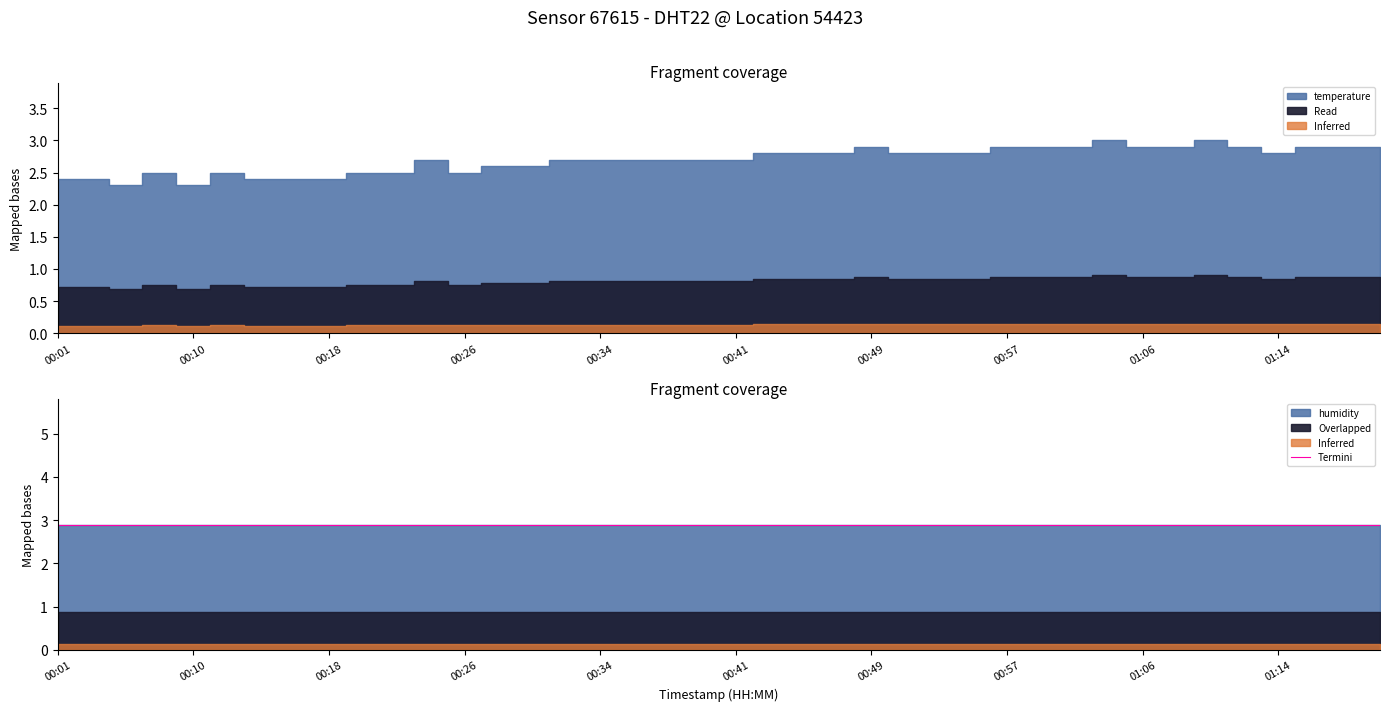

Which category has the highest value in the humidity series?

00:01